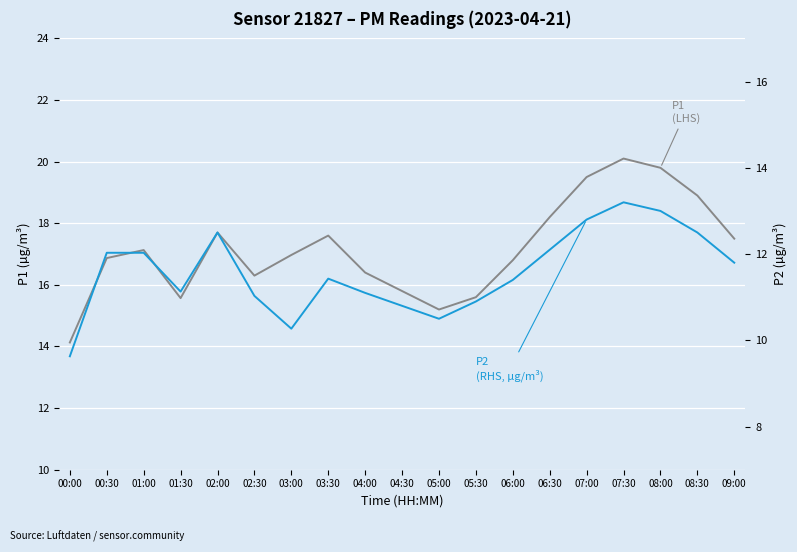

Between 01:30 and 03:30, which series saw the biggest shift?

P1 (LHS)